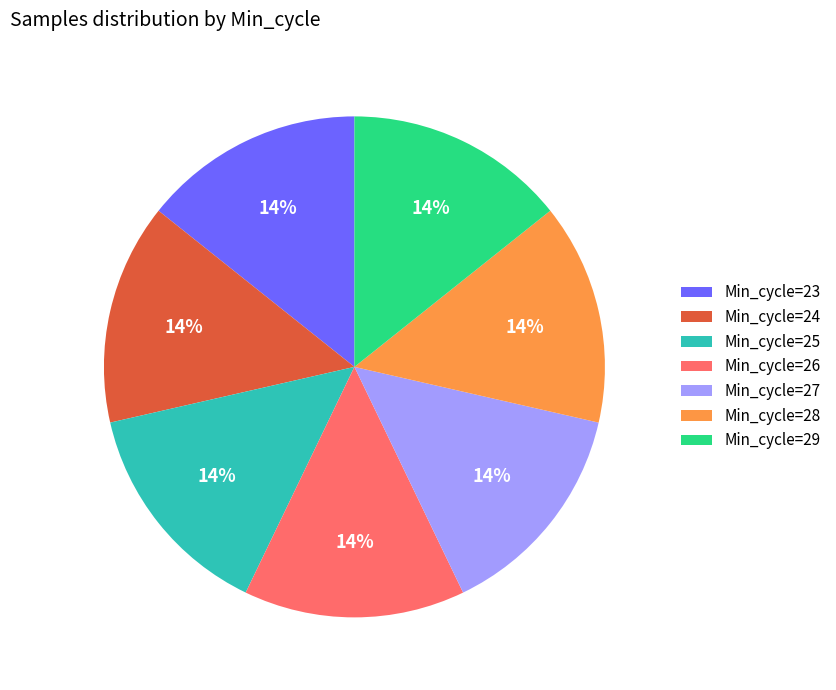

To the nearest percent, what portion does Min_cycle=27 represent?

14%